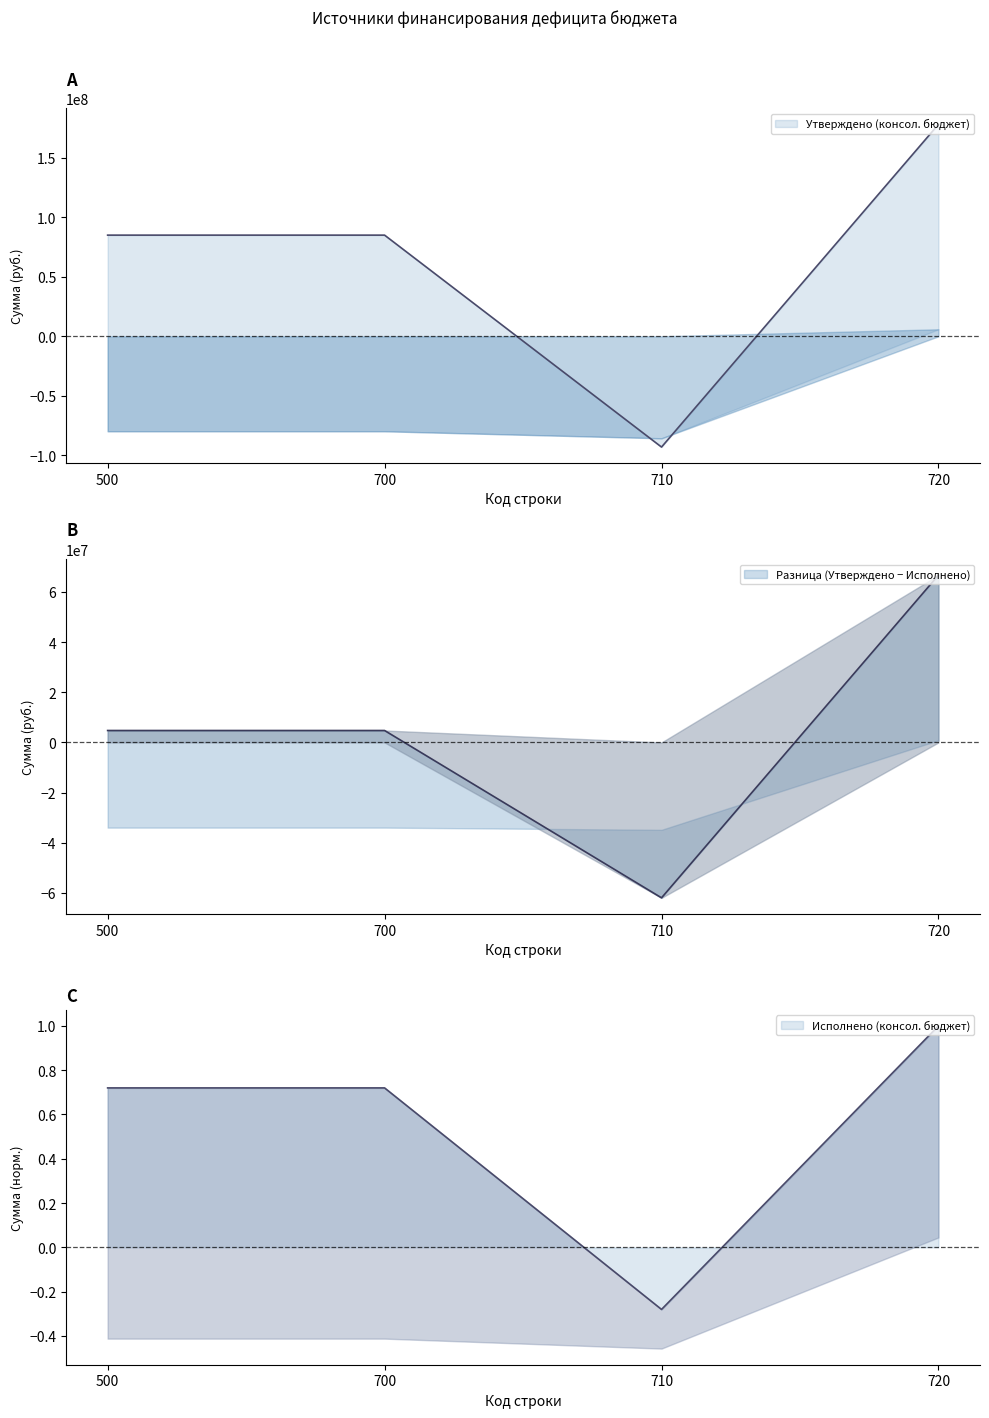

How many values in the Исполнено (консол. бюджет) series exceed 0?

3